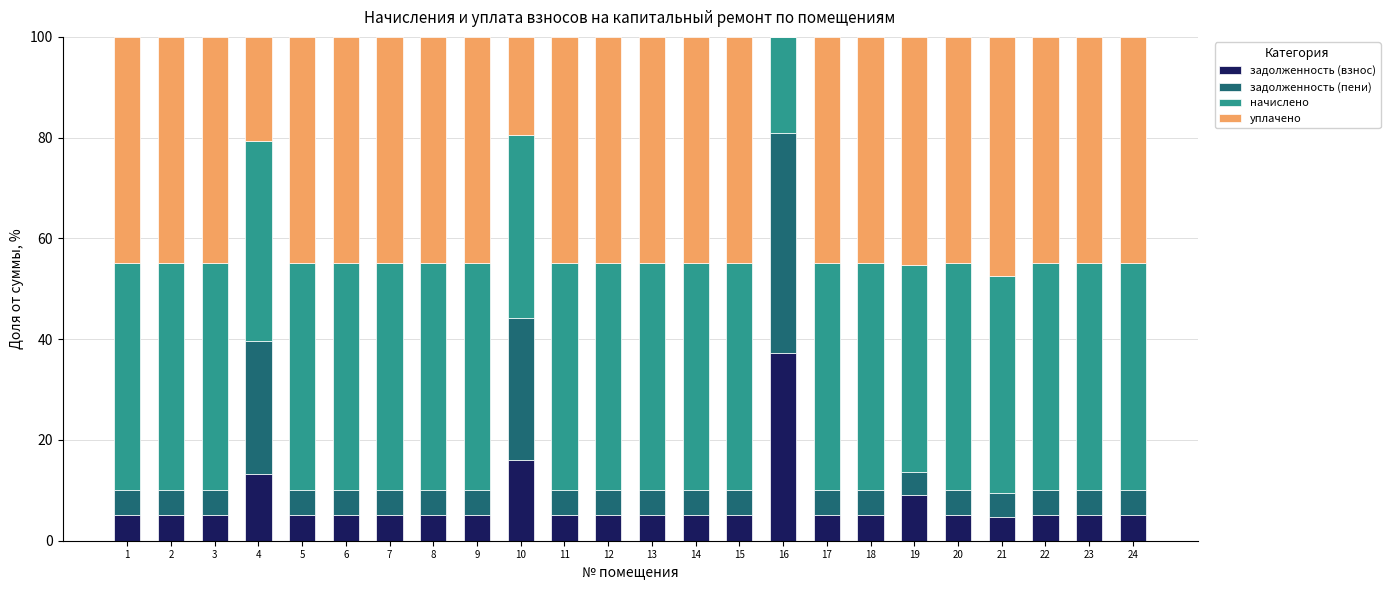

At which label does задолженность (взнос) reach its peak?

16